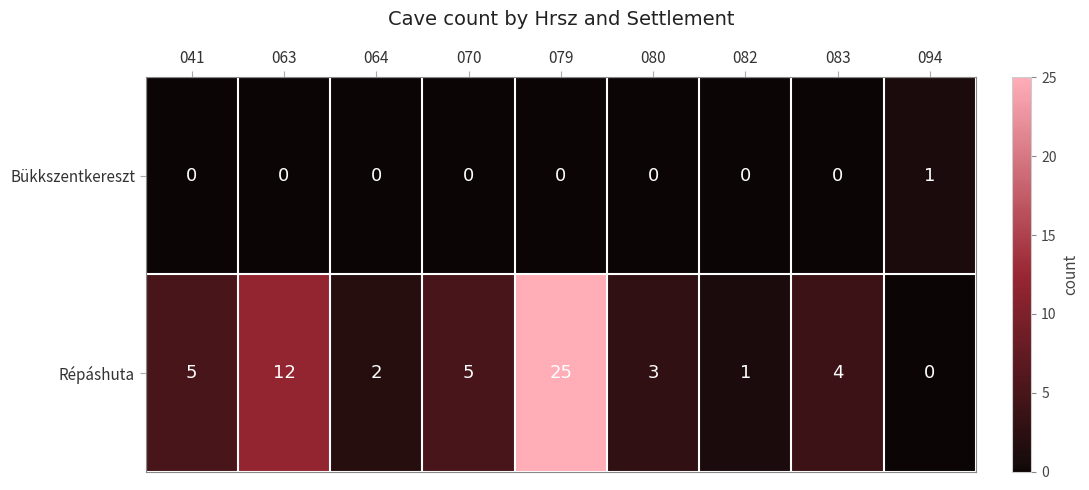

What is the sum of all Répáshuta values?

57